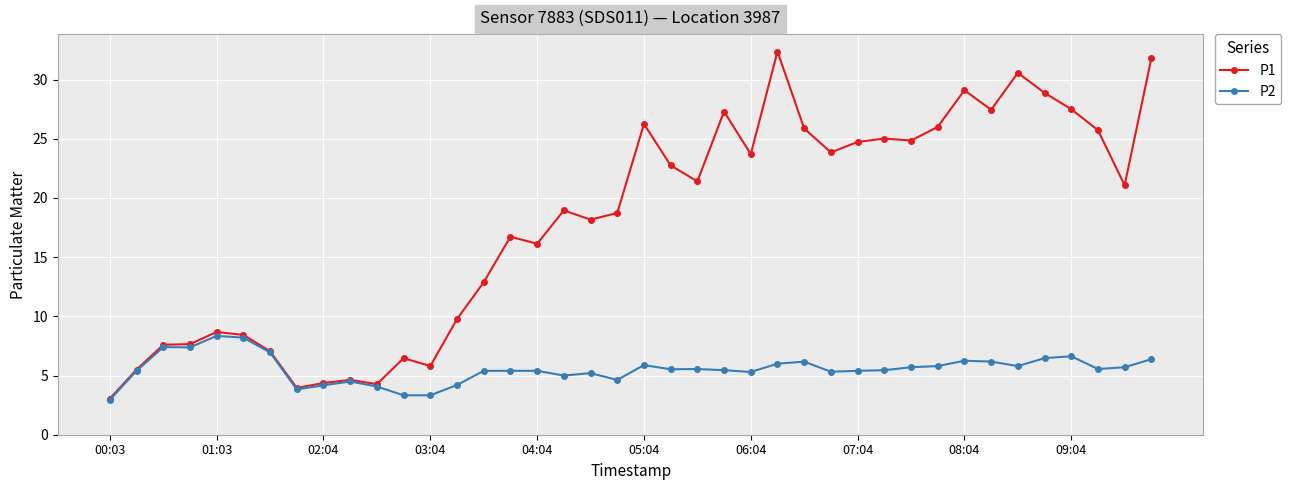

Rank the series by their maximum value, from highest to lowest.

P1, P2